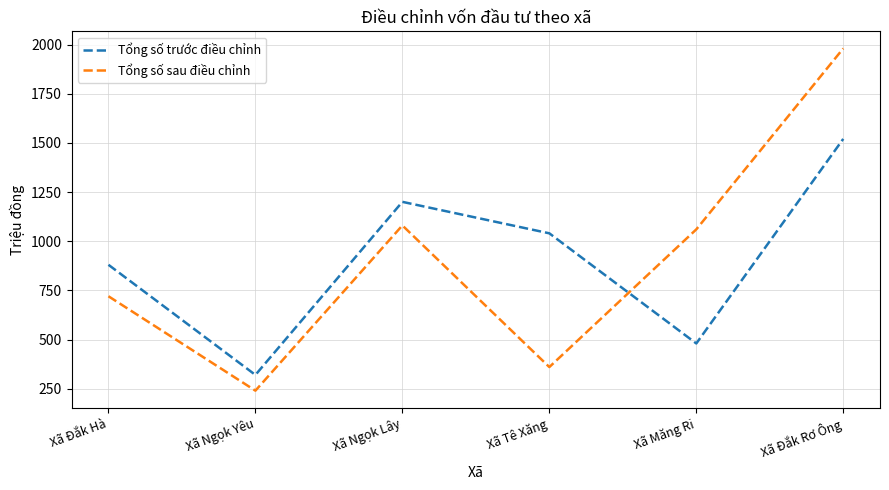

Rank the series at Xã Tê Xăng from highest to lowest value.

Tổng số trước điều chỉnh, Tổng số sau điều chỉnh